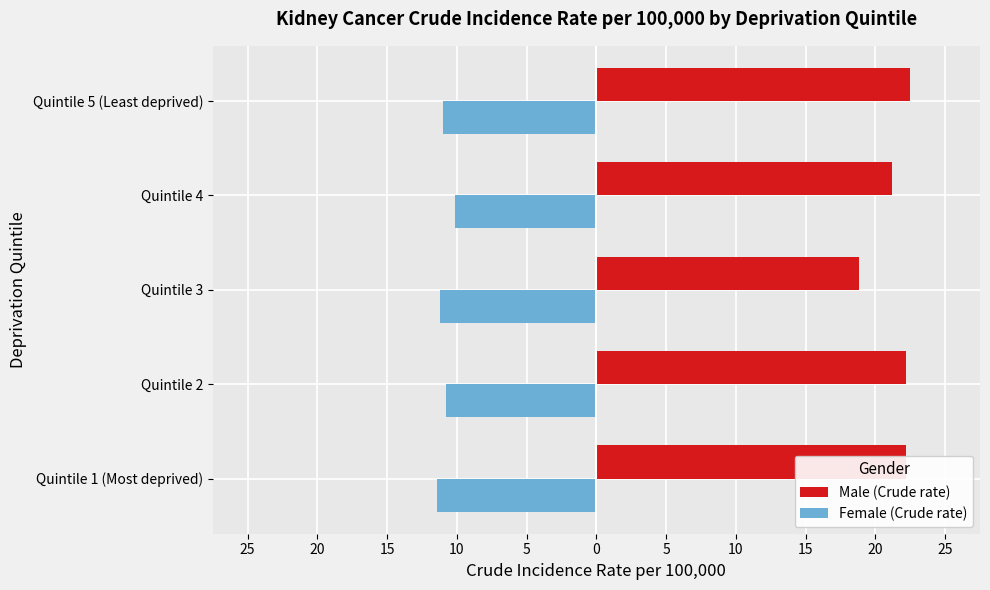

Are the bars grouped side by side (vs. stacked)?

Yes